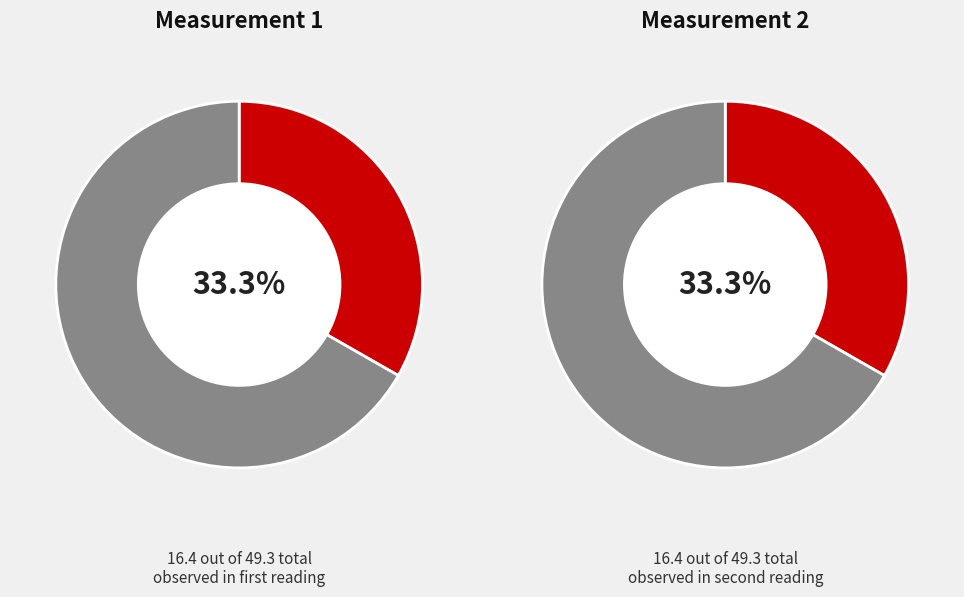

To the nearest percent, what percentage of the pie is 2022-11-28T07:11:49.493Z?

33%